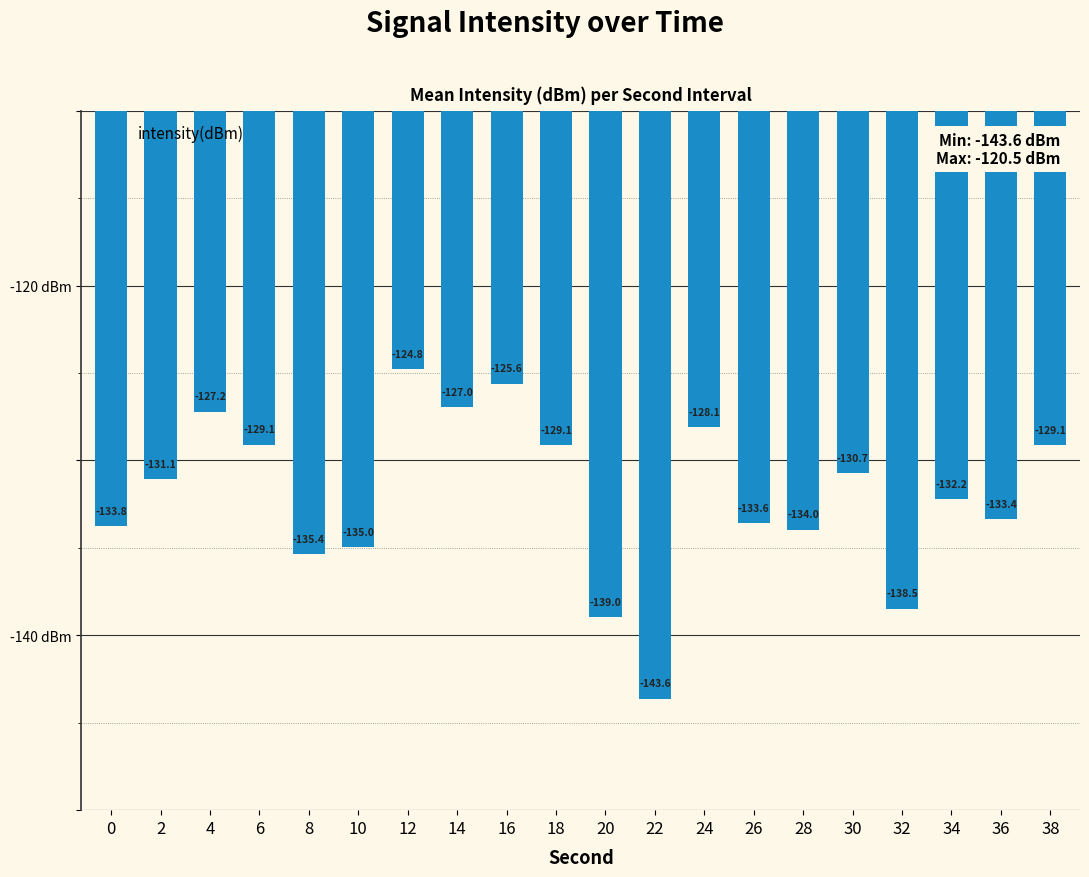

At which category does the chart reach its peak across all series?

12